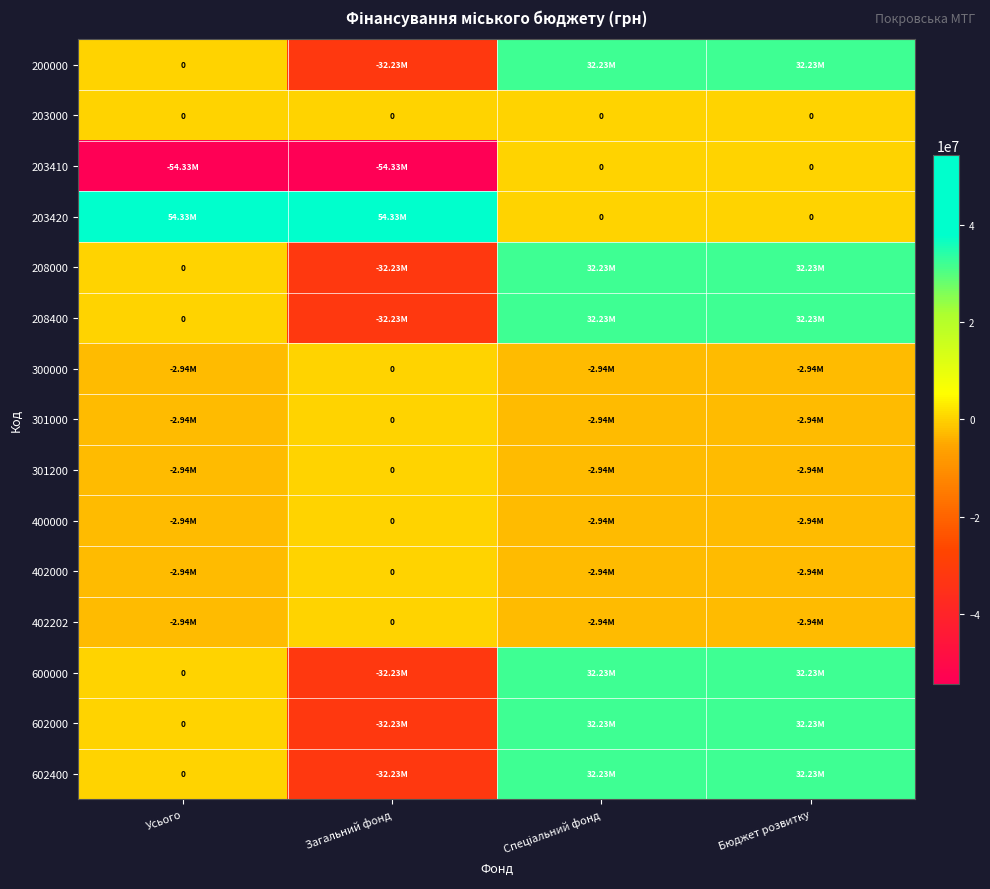

What is the difference between the second highest and second lowest values in the 203410 series?

54330838.5